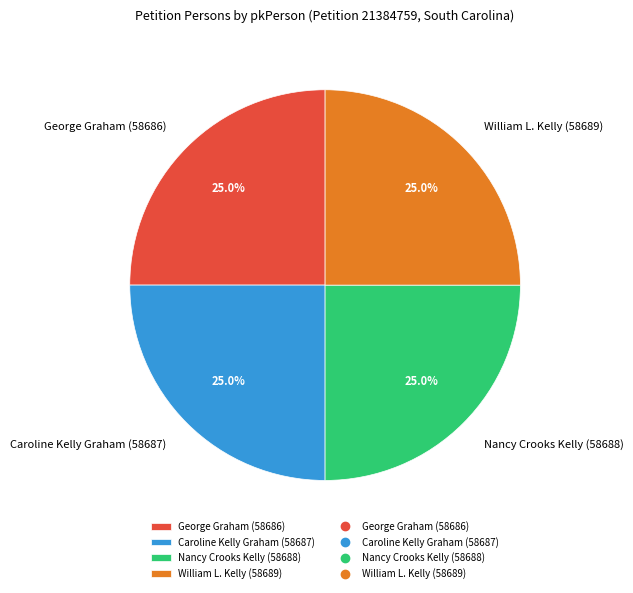

Does any single category account for the majority?

No